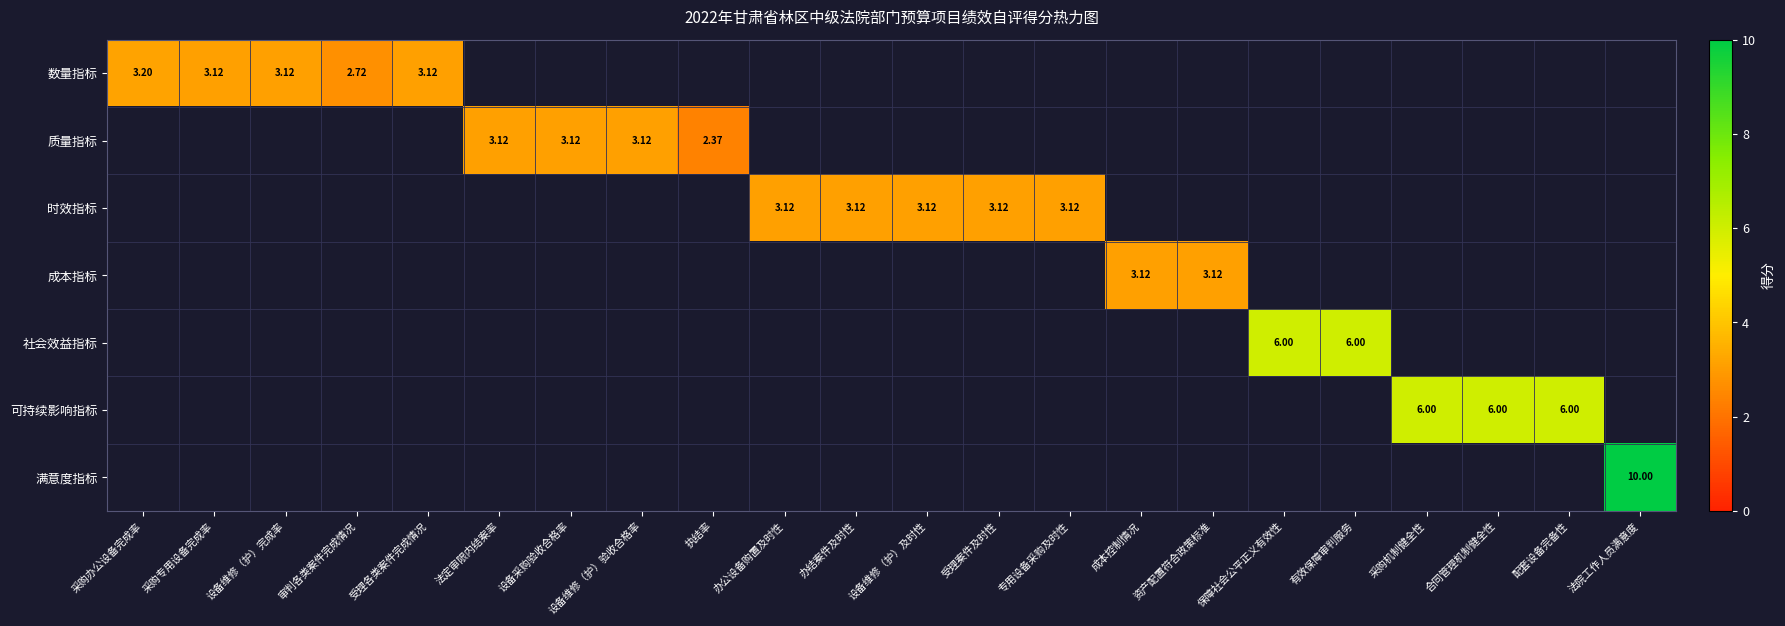

How many values in 社会效益指标 are above zero?

2